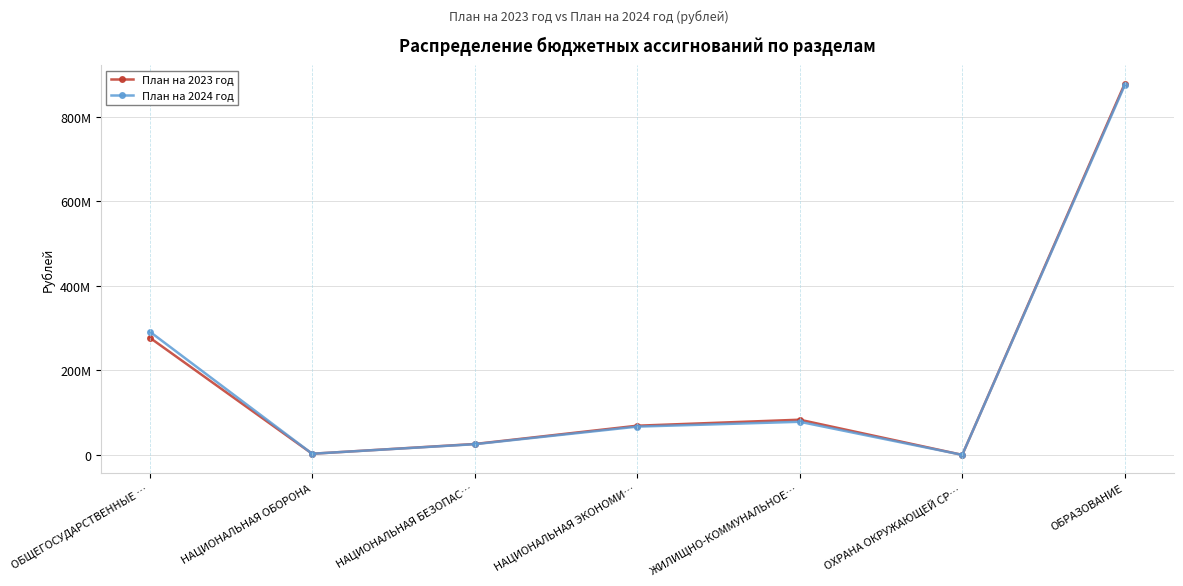

What is the value of the План на 2024 год point at the 2nd from the left?

2868514.9